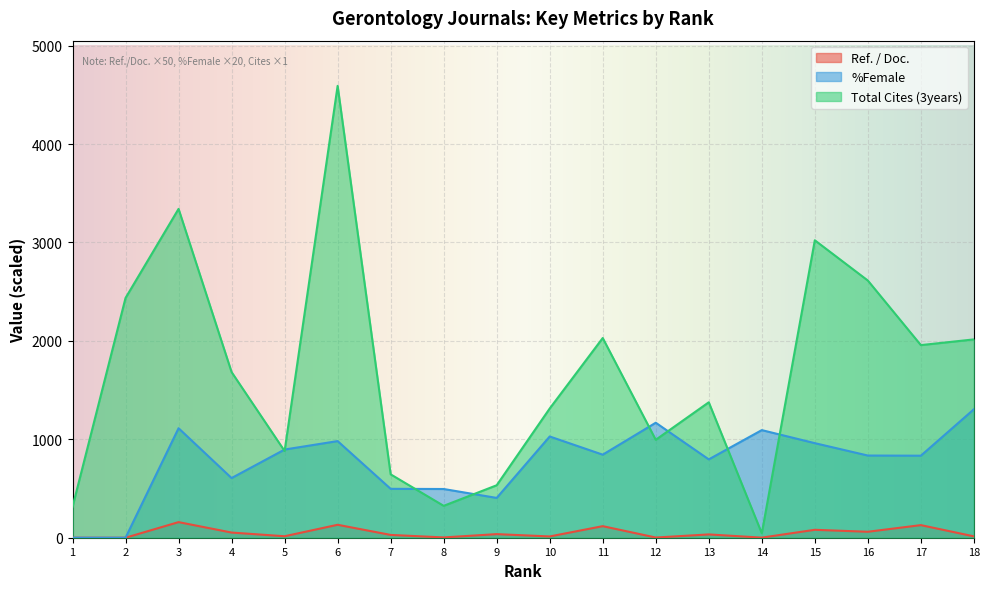

What is the sum of all Total Cites (3years) values?

30111.0